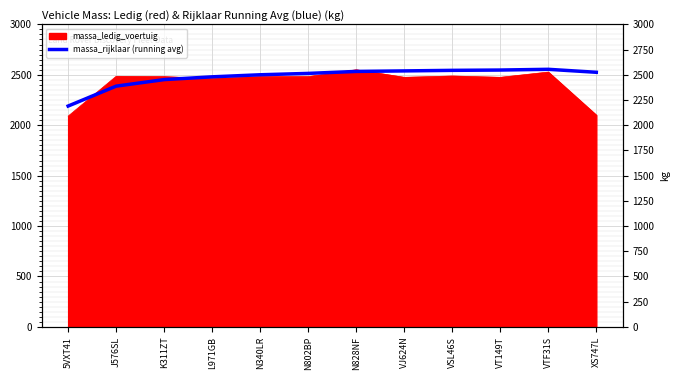

What is the average value?

2480.5